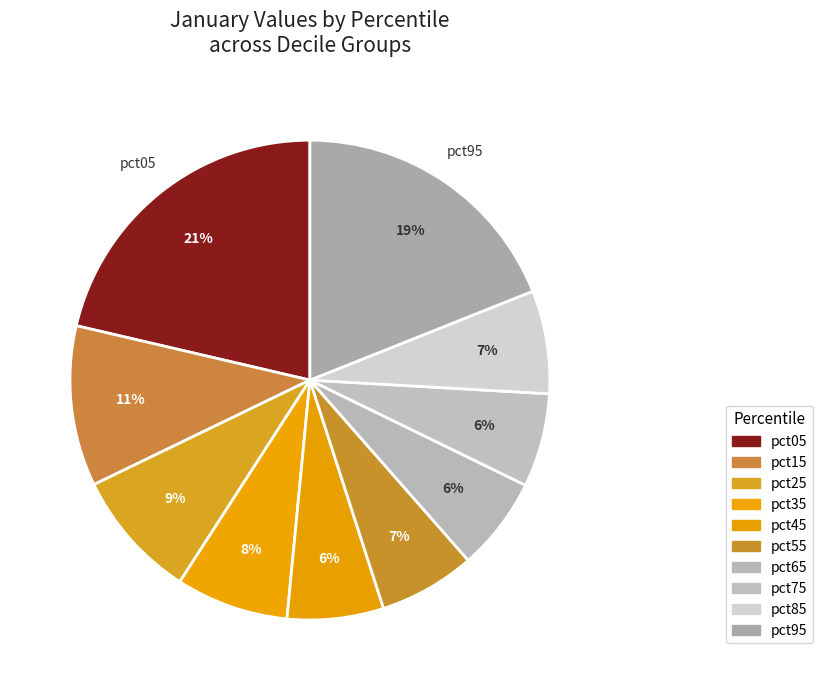

To the nearest percent, what percentage of the pie is pct75?

6%